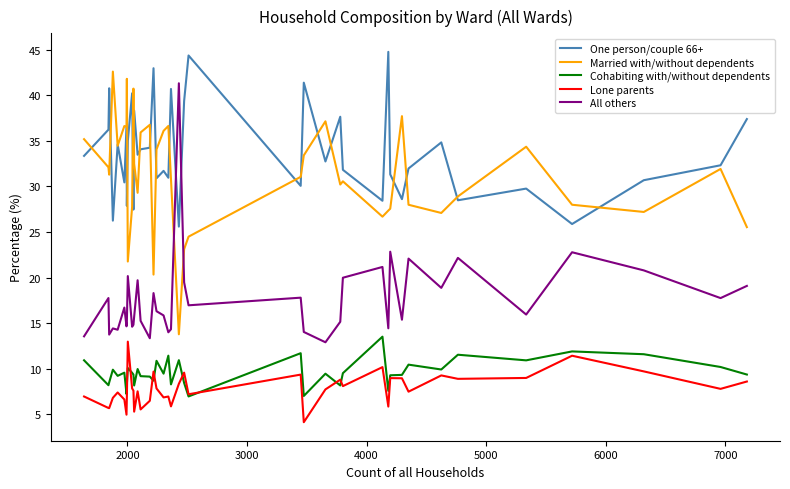

Which series has the largest total across all categories?

One person/couple 66+